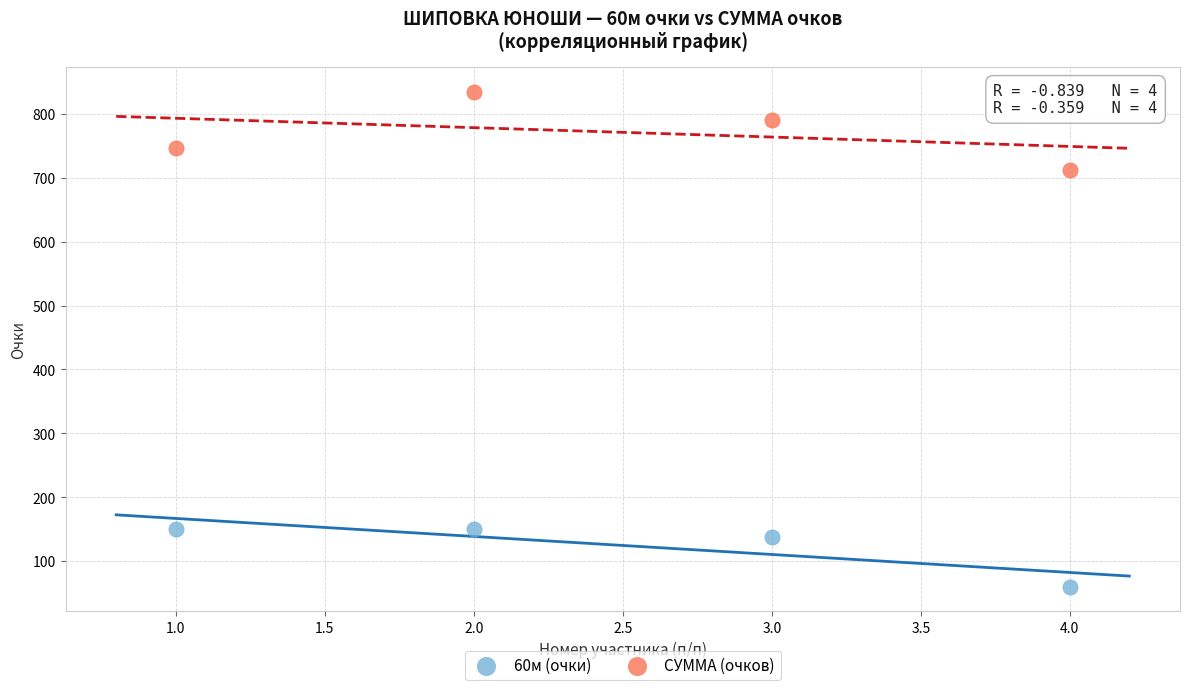

Which series reaches the maximum Y coordinate?

СУММА (очков)